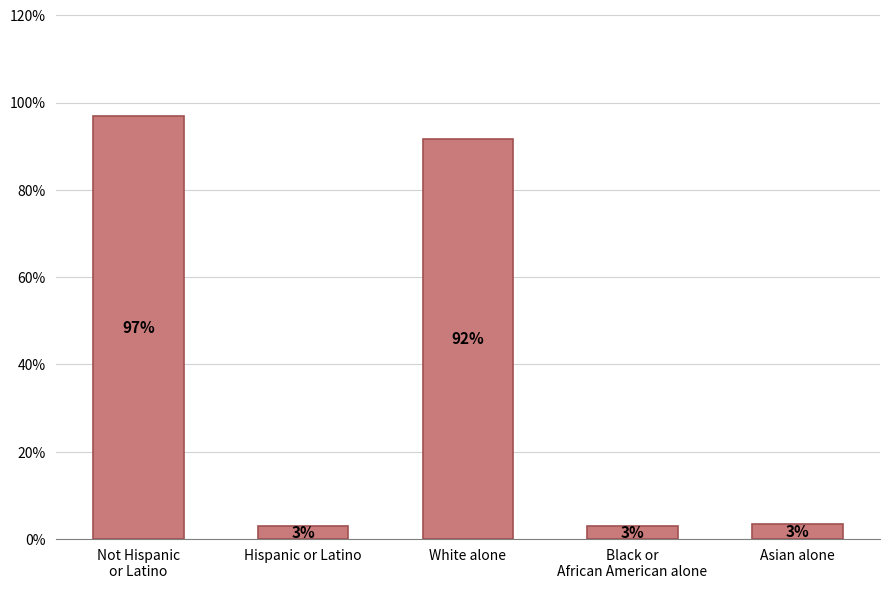

Which has a higher value, Not Hispanic
or Latino or Asian alone?

Not Hispanic
or Latino